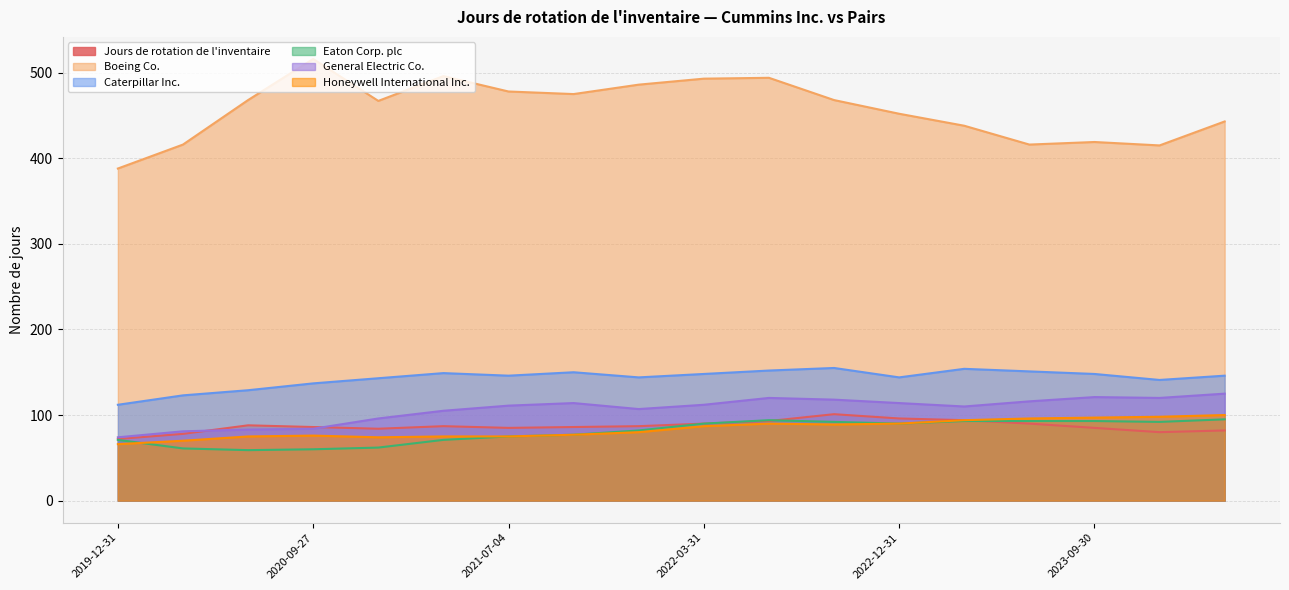

The value of Eaton Corp. plc at 2023-06-30 is 165. True or false?

False